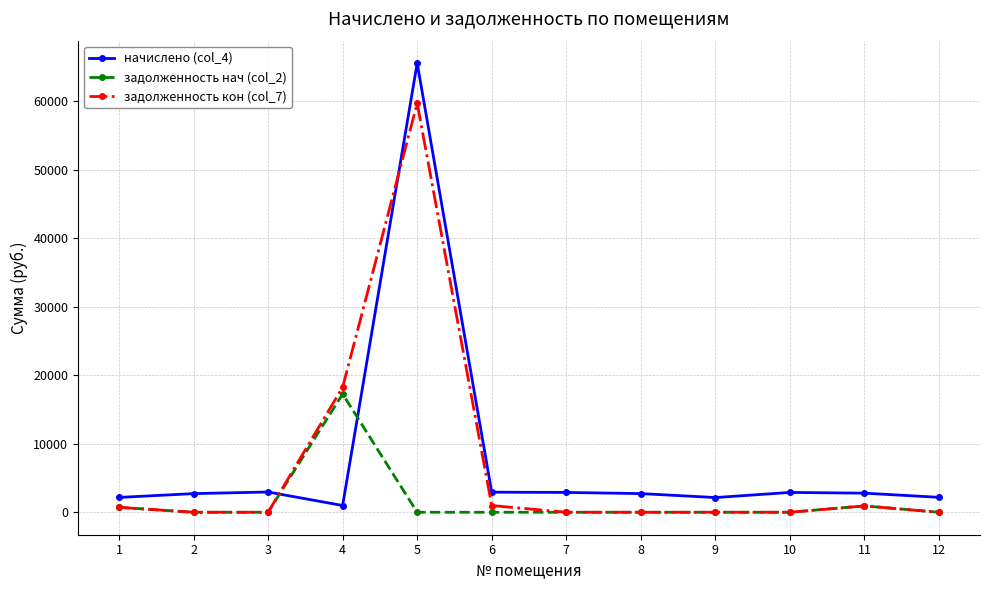

How many times do задолженность кон (col_7) and начислено (col_4) cross each other?

2